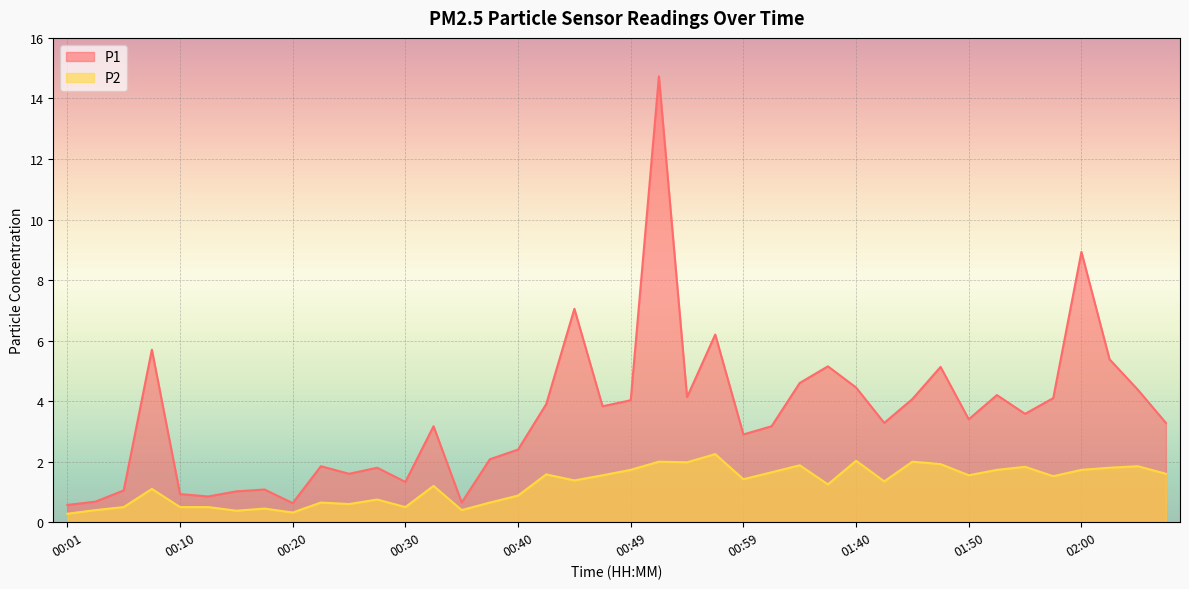

True or false: P2 has a value of 1.4 at 01:43.

True